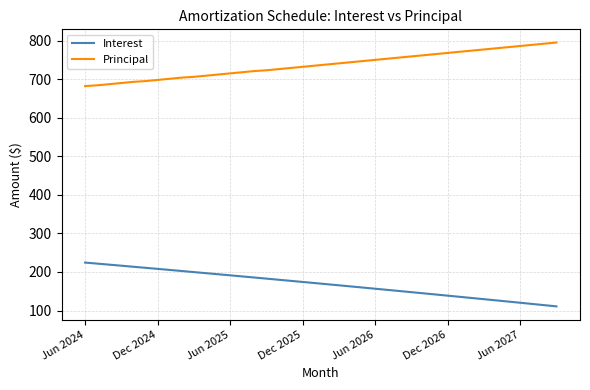

True or false: Interest and Principal intersect in this chart.

False